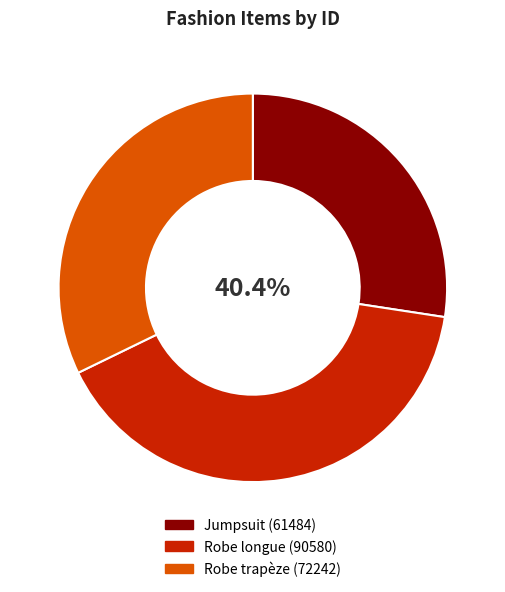

Does Robe longue represent more than half of the total?

No